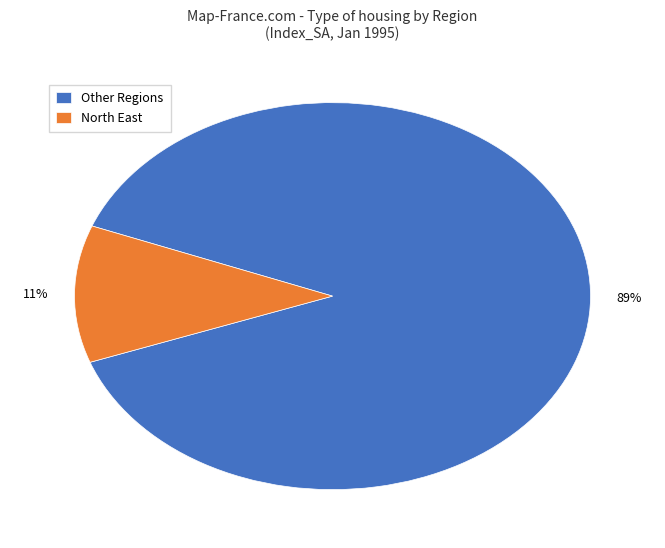

Is the sum of North East and Other Regions greater than half?

Yes